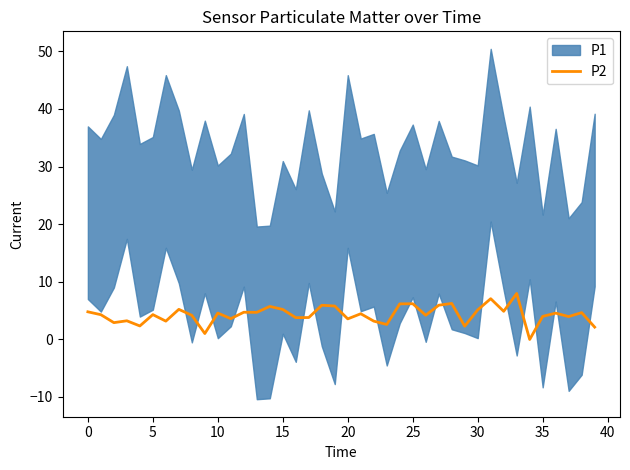

Is it true that the value at 11 is 6.4?

False